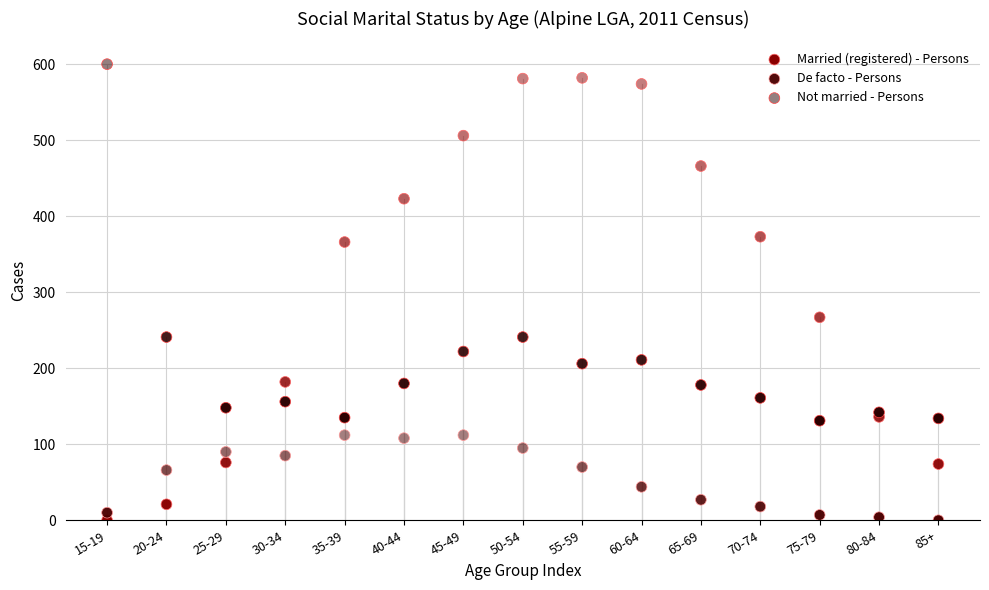

In the Married (registered) - Persons series, what Y value is closest to 291?

267